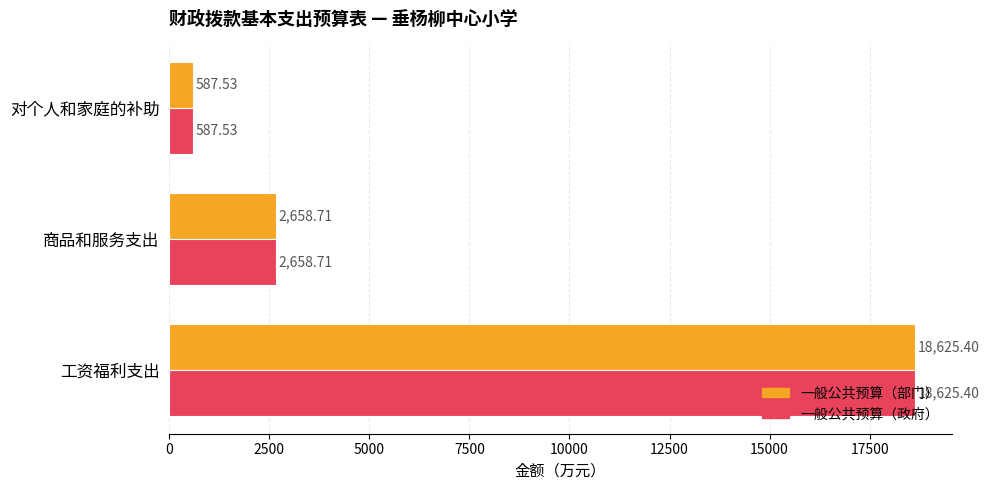

Rank the categories by 一般公共预算（政府） value from highest to lowest.

工资福利支出, 商品和服务支出, 对个人和家庭的补助